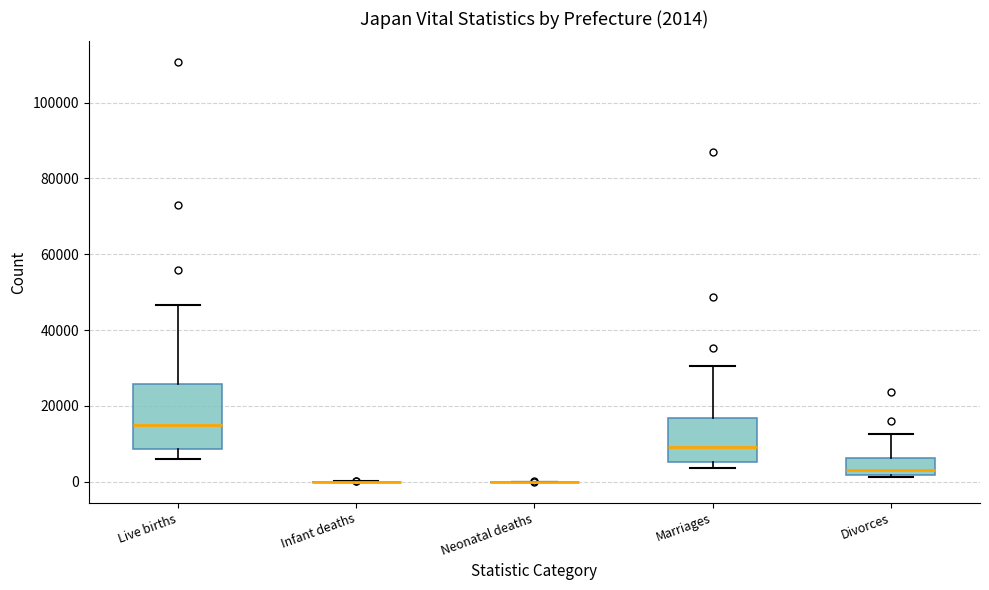

Comparing the boxes themselves (not the whiskers), which one is the tallest?

Live births